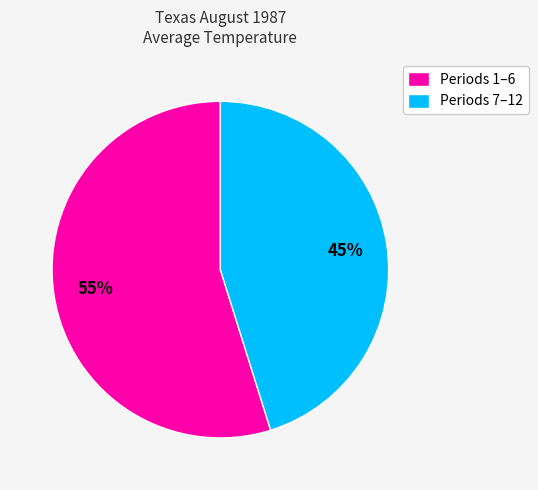

How many segments does this pie chart have?

2